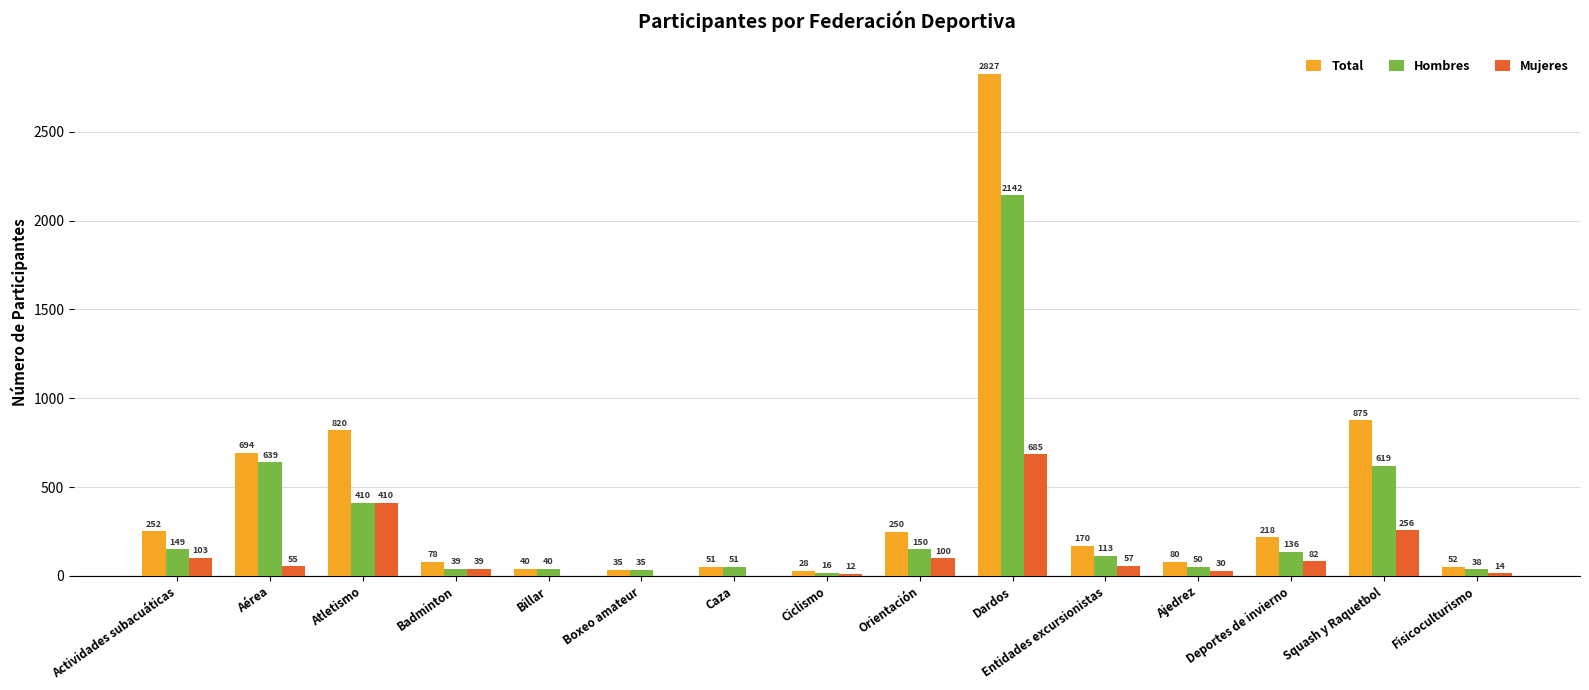

What are all the series names shown in the legend?

Total, Hombres, Mujeres